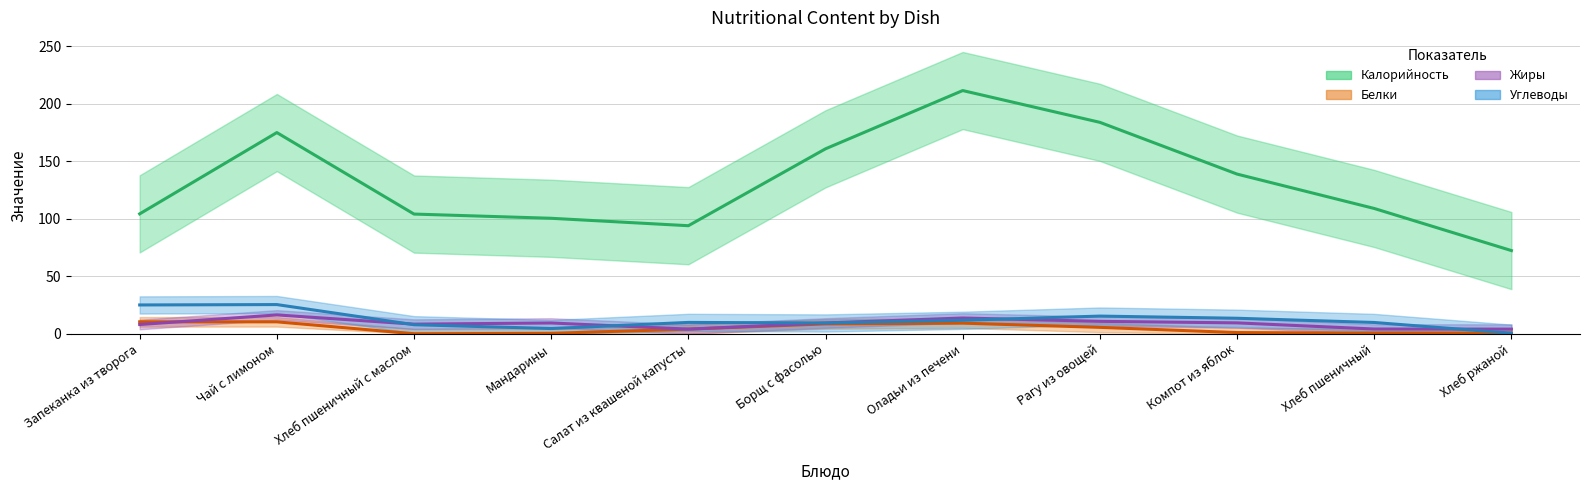

Is the value of Калорийность at Хлеб пшеничный greater than the value of Жиры at Мандарины?

Yes